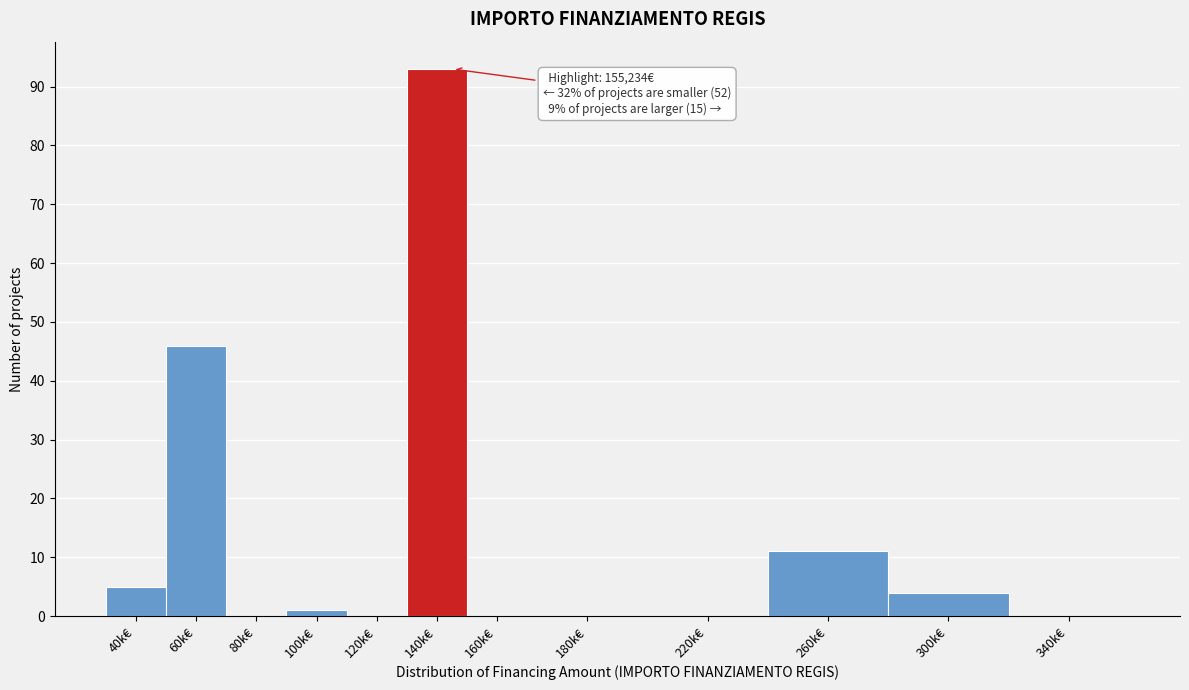

Reading left to right, what are all the values shown in this chart?

40k€=5	60k€=46	80k€=0	100k€=1	120k€=0	140k€=93	160k€=0	180k€=0	220k€=0	260k€=11	300k€=4	340k€=0